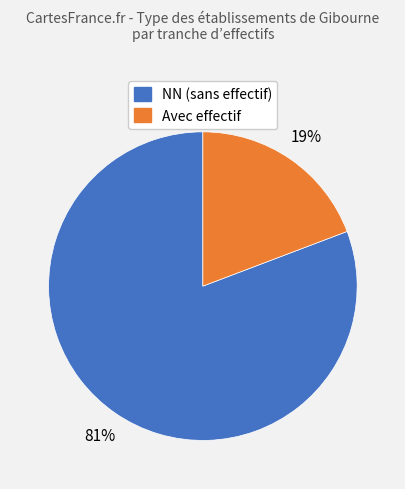

To the nearest percent, what is the average slice percentage?

50%